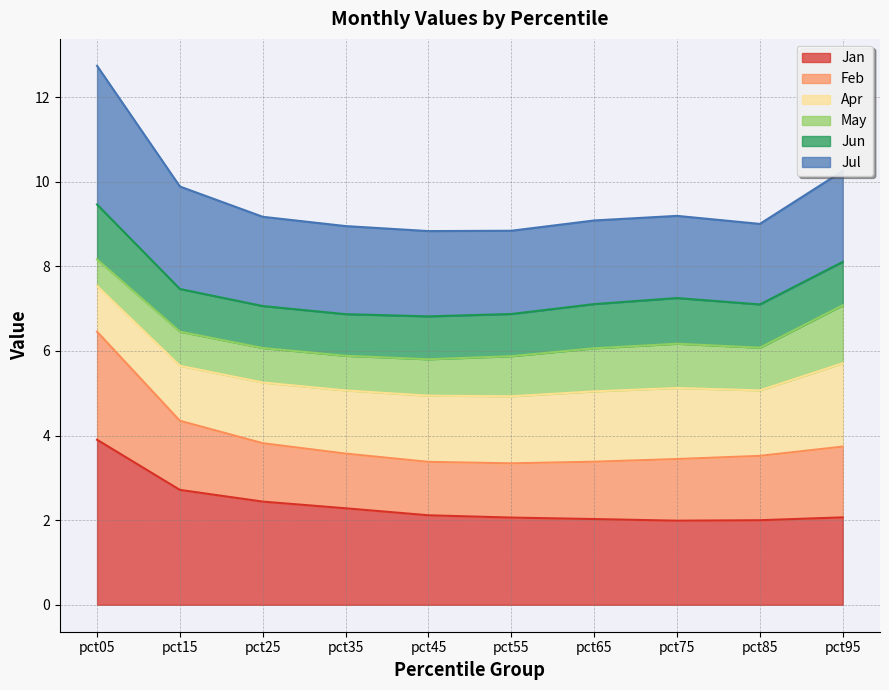

What is the sum of the Jan values at pct55 and pct95?

4.1